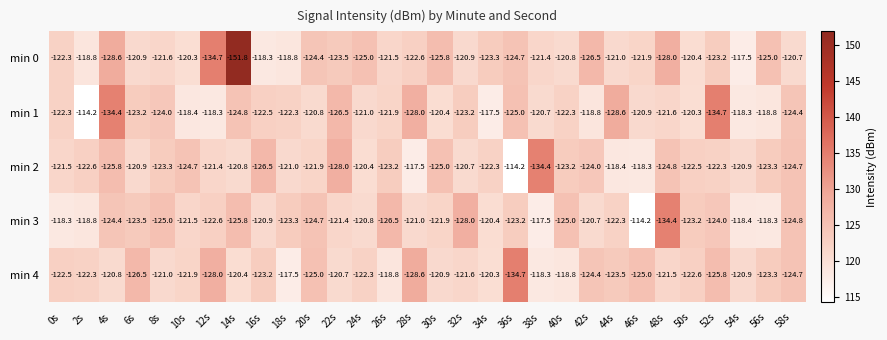

Read the min 4 value at 28s.

-128.6